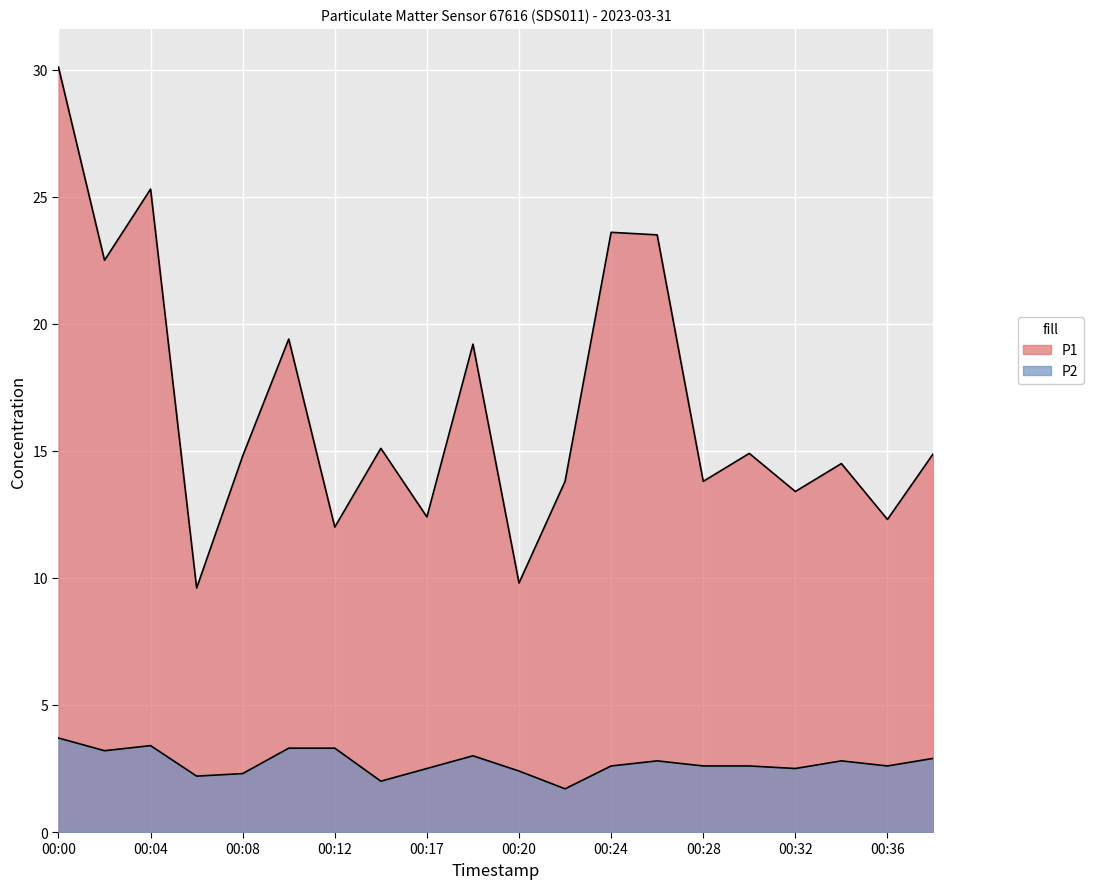

What is the value of the P2 point at the 7th from the left?

3.3